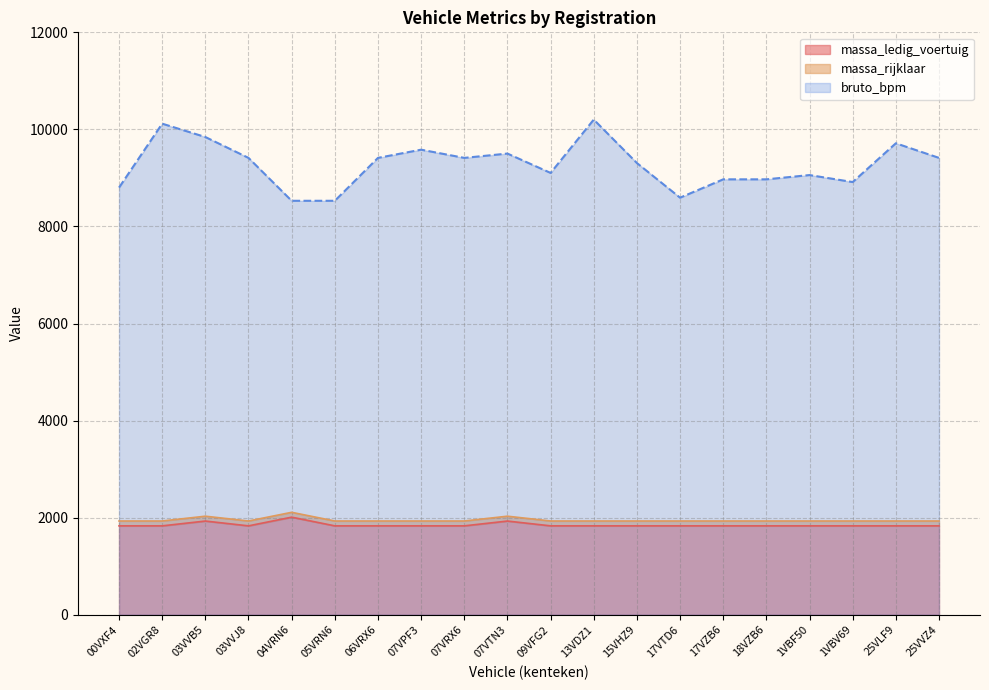

Reading left to right, list all the values displayed in this chart.

massa_ledig_voertuig: 1831	1831	1930	1831	2010	1831	1831	1831	1831	1930	1831	1831	1831	1831	1831	1831	1831	1831	1831	1831
massa_rijklaar: 1931	1931	2030	1931	2110	1931	1931	1931	1931	2030	1931	1931	1931	1931	1931	1931	1931	1931	1931	1931
bruto_bpm: 8801	10118	9843	9413	8529	8529	9413	9582	9413	9502	9103	10202	9307	8593	8971	8971	9059	8915	9714	9413